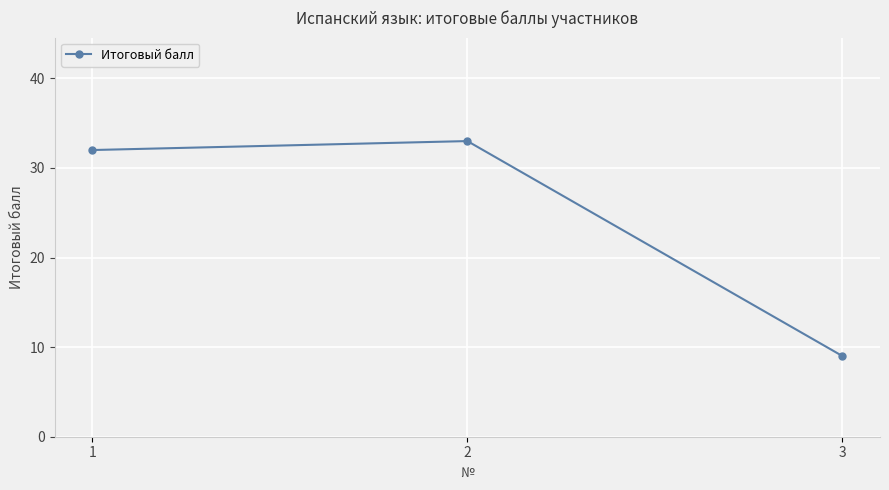

What is the difference between the maximum and minimum values?

24